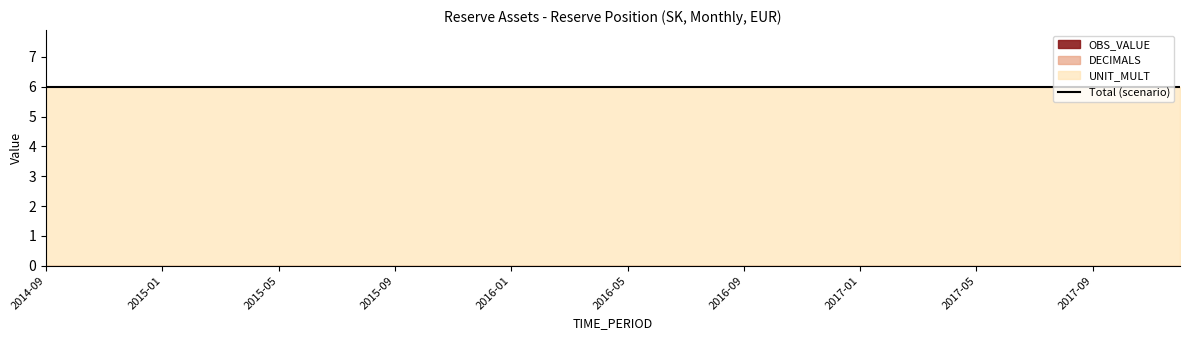

Does the chart have visible grid lines?

No